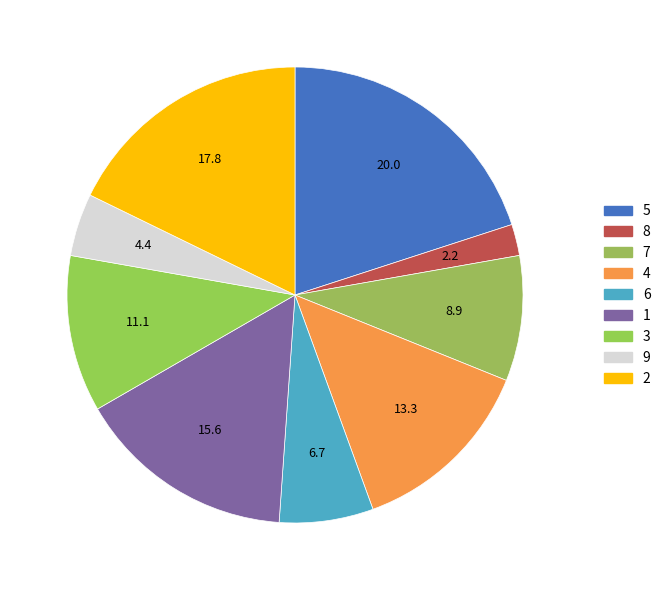

To the nearest percent, what percentage of the pie is 7?

9%